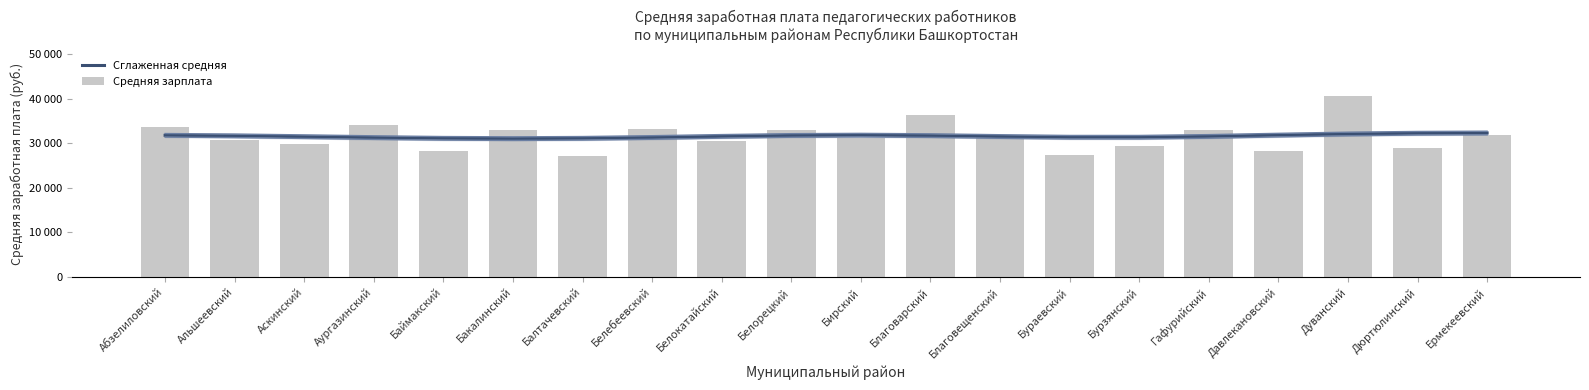

What is the difference between the Средняя зарплата values at Аскинский and Альшеевский?

1064.2